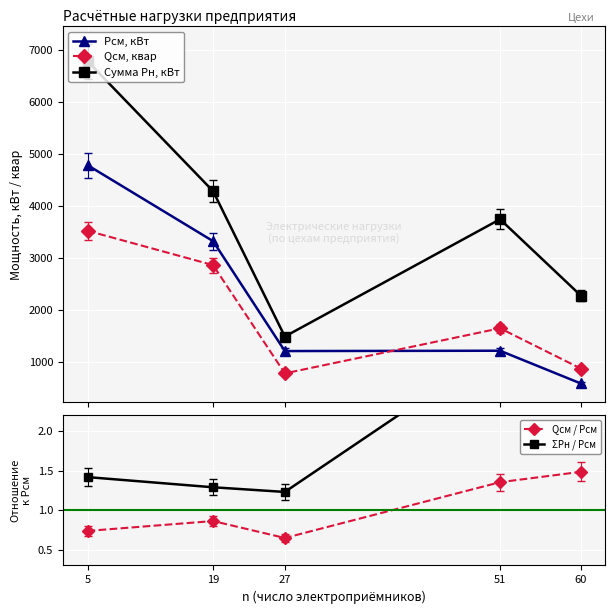

Reading right to left, what are all the values shown in this chart?

Рсм, кВт: 60=592.8	51=1221.1	27=1214.6	19=3324.3	5=4784.0
Qсм, квар: 60=879.6	51=1652.2	27=786.2	19=2864.5	5=3524.2
Сумма Рн, кВт: 60=2281.1	51=3745.4	27=1493.6	19=4284.1	5=6780.0
Qсм / Рсм: 60=1.5	51=1.4	27=0.6	19=0.9	5=0.7
ΣРн / Рсм: 60=3.8	51=3.1	27=1.2	19=1.3	5=1.4